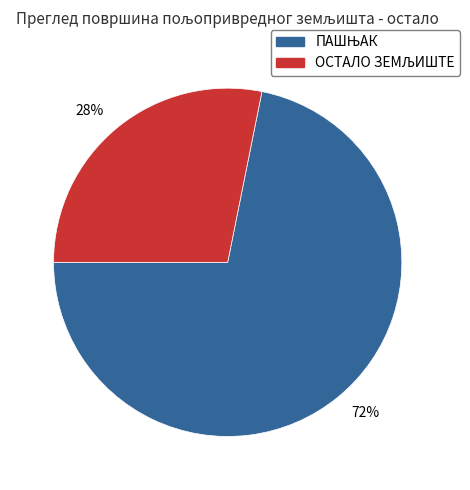

Does any single category account for the majority?

Yes